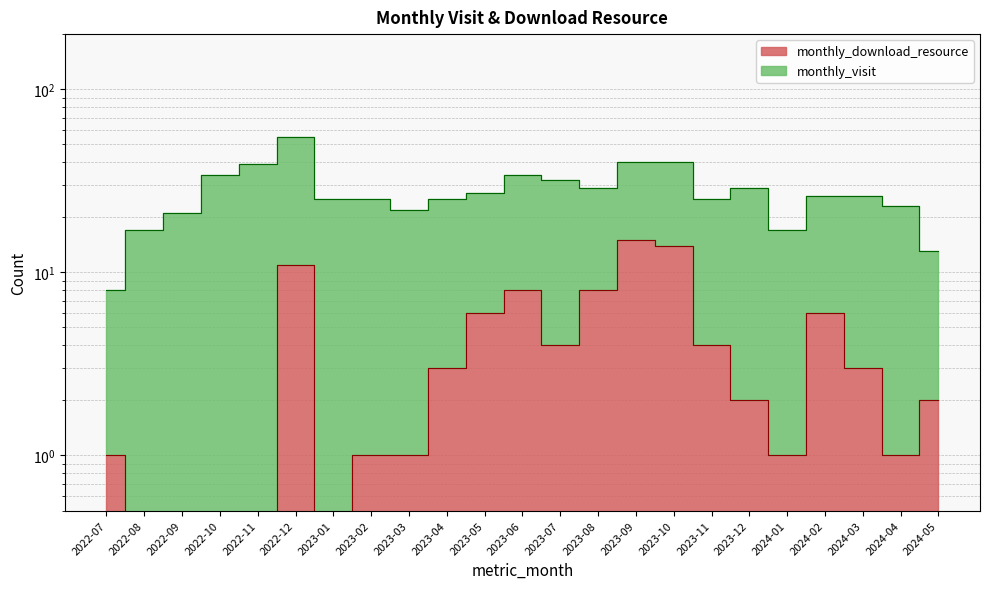

What is the sum of all values?

91